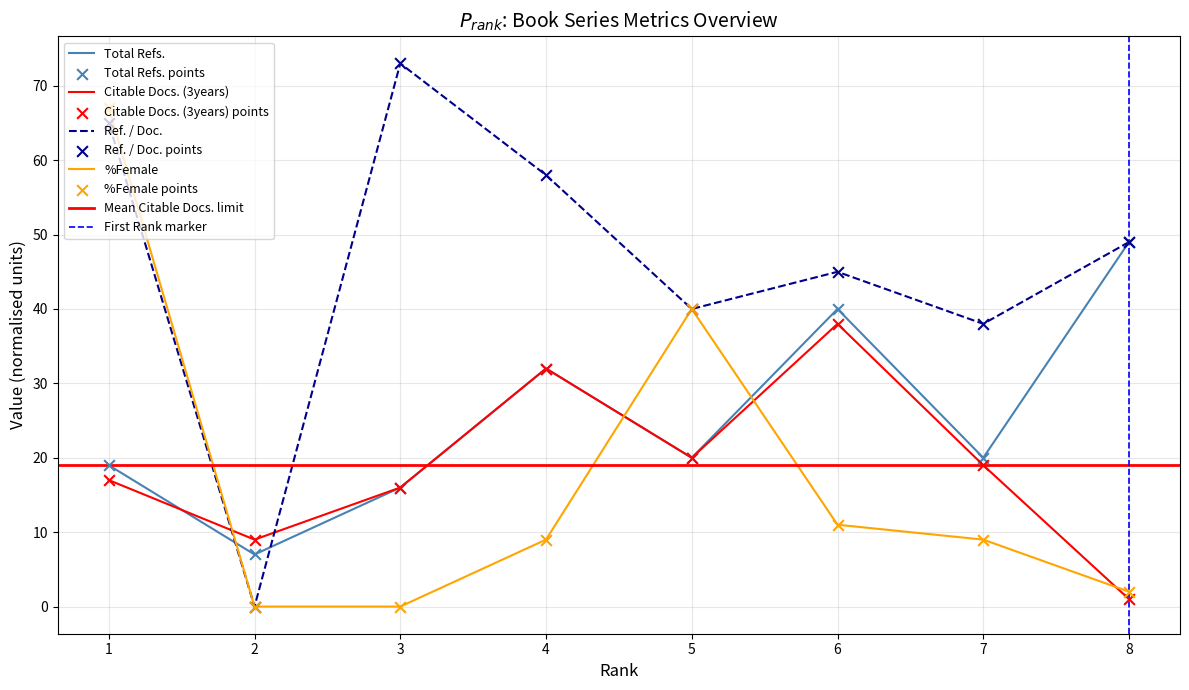

Which series reaches the maximum Y coordinate?

Ref. / Doc.